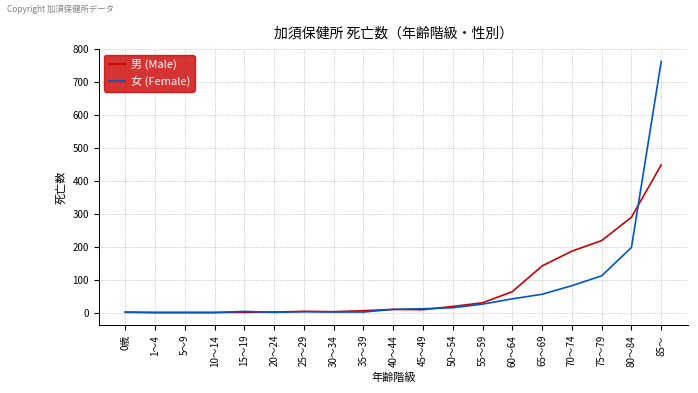

Is the value of 男 (Male) at 65～69 greater than the value of 女 (Female) at 45～49?

Yes